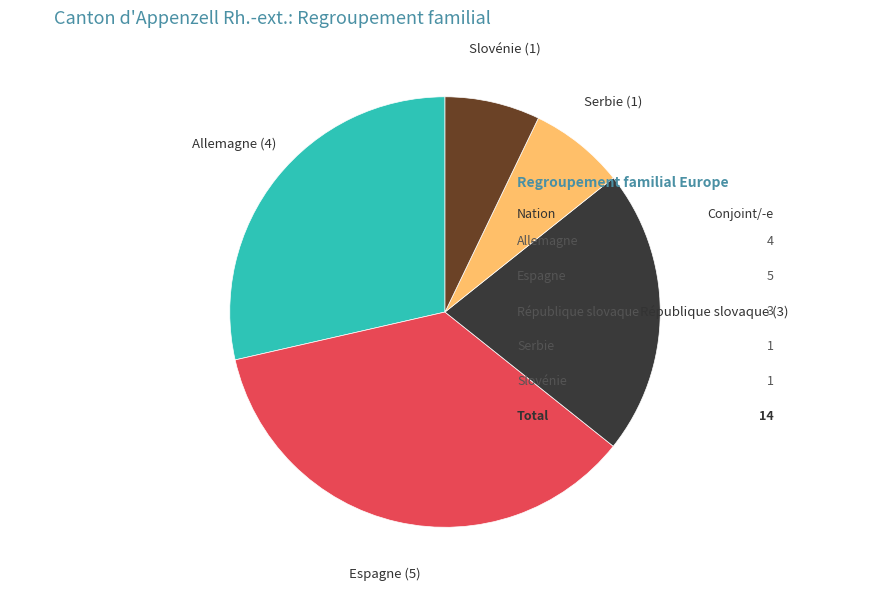

Count the number of slices in the pie.

5